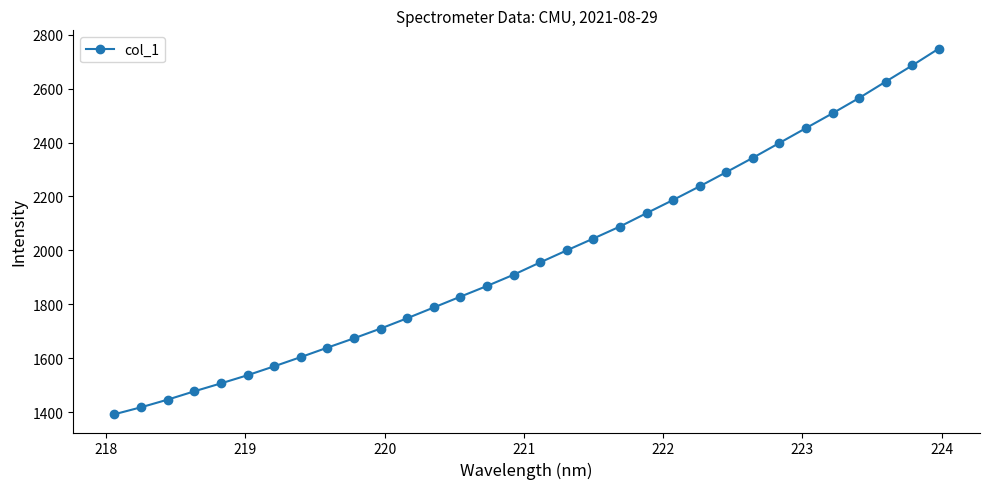

Is this an area chart (filled region under the line)?

No